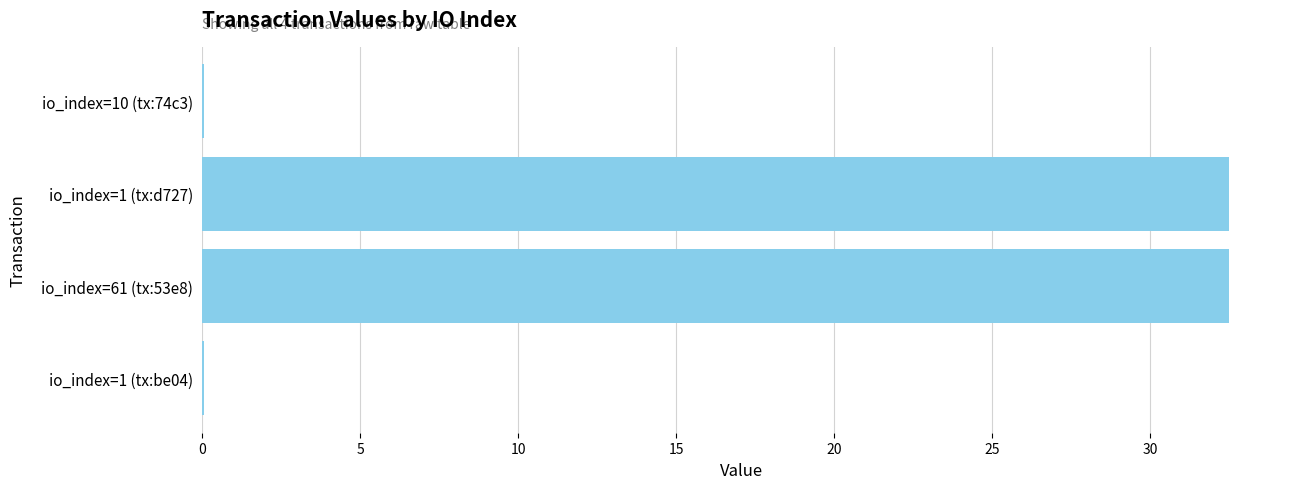

How many data points are above 32?

2